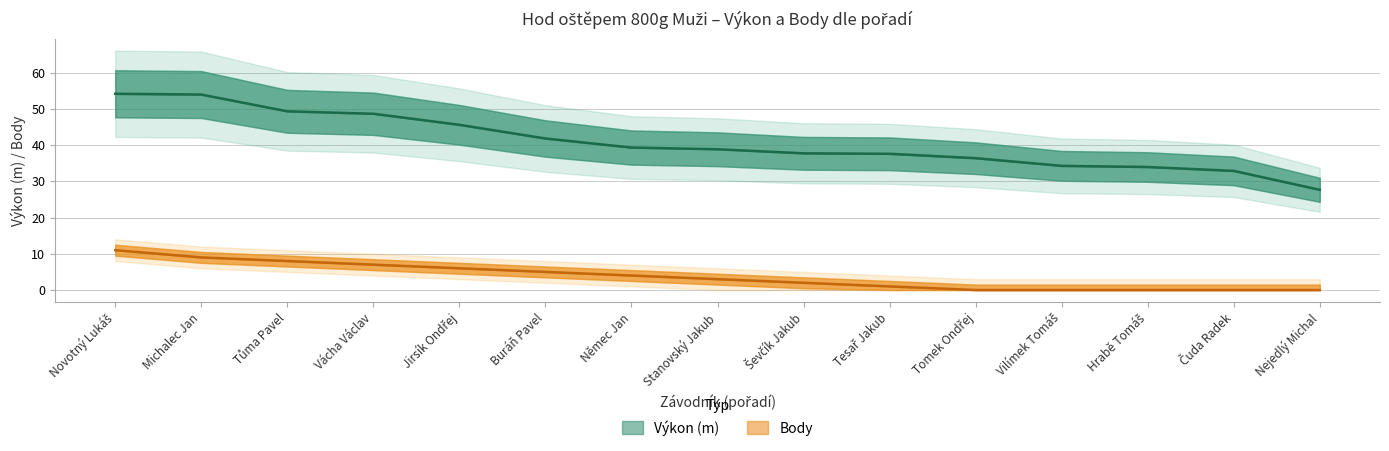

Where is Body nearest to the value 5?

Buráň Pavel